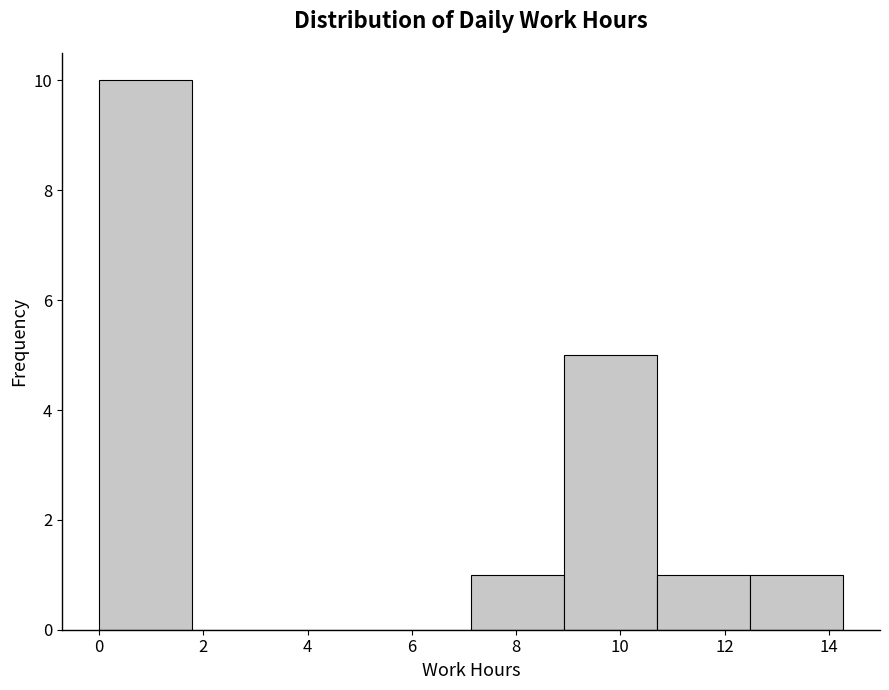

Over which range of the x-axis is the bar tallest?

0.0 to 1.8